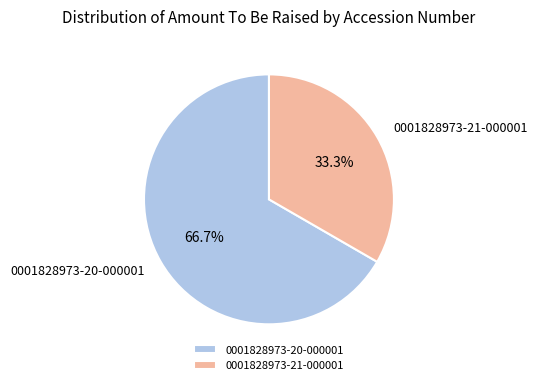

Rank the categories by value from highest to lowest.

0001828973-20-000001, 0001828973-21-000001